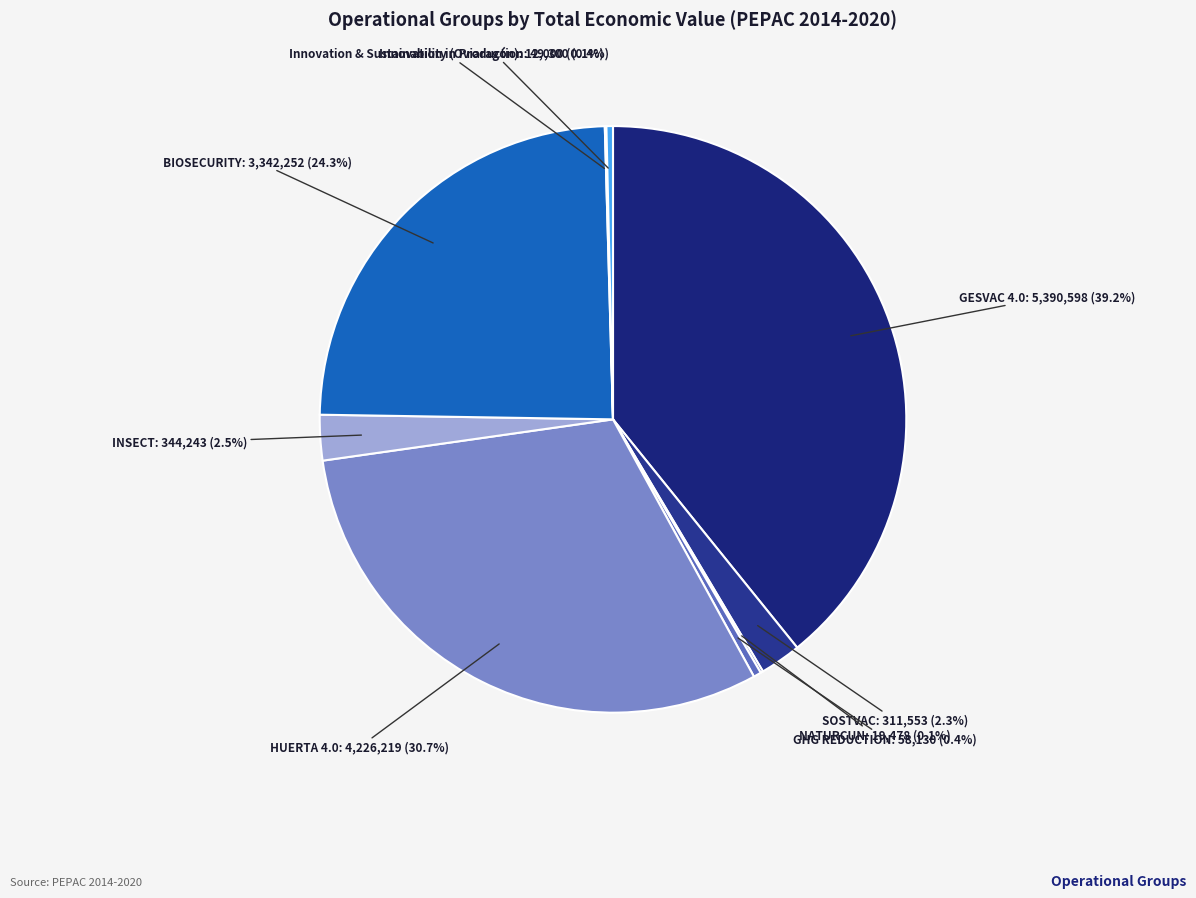

What percentage do INSECT and GHG REDUCTION together represent?

2.9%